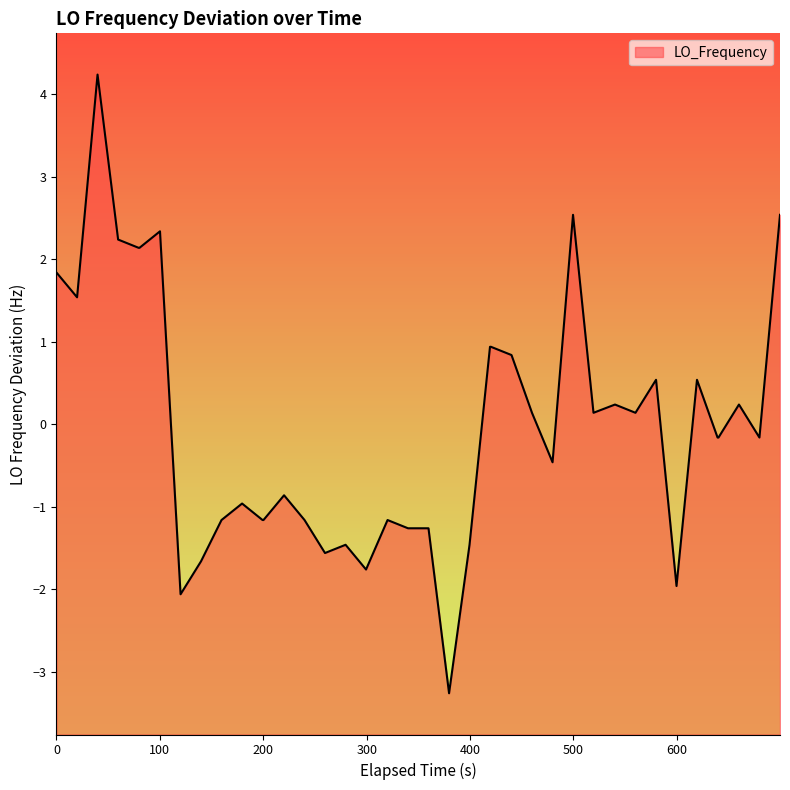

What is the difference between the maximum and minimum values?

7.5